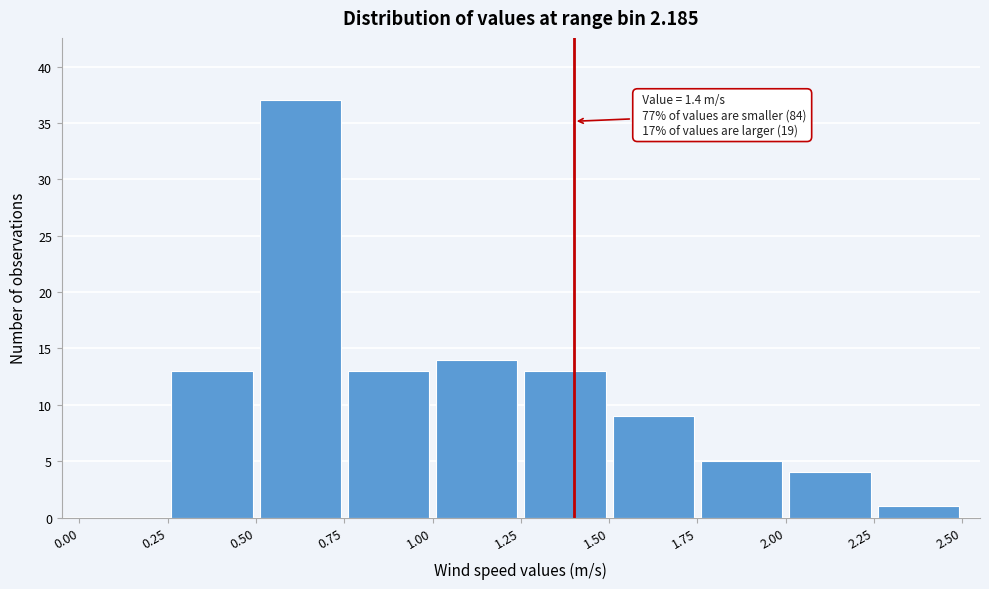

Which range on the x-axis has the tallest bar?

0.50 to 0.75